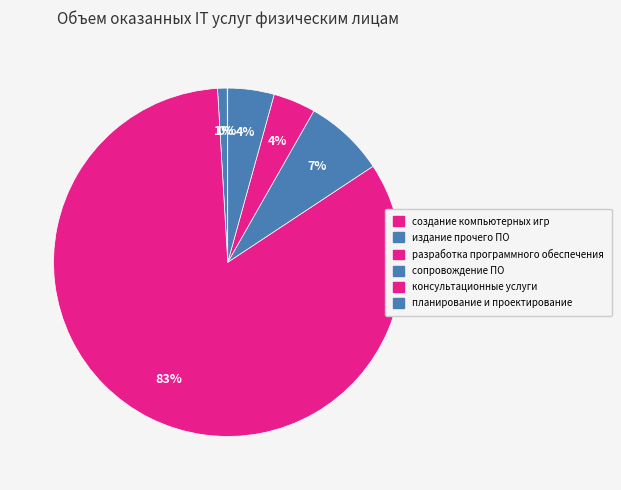

True or false: разработка программного обеспечения accounts for 83% of the total.

True